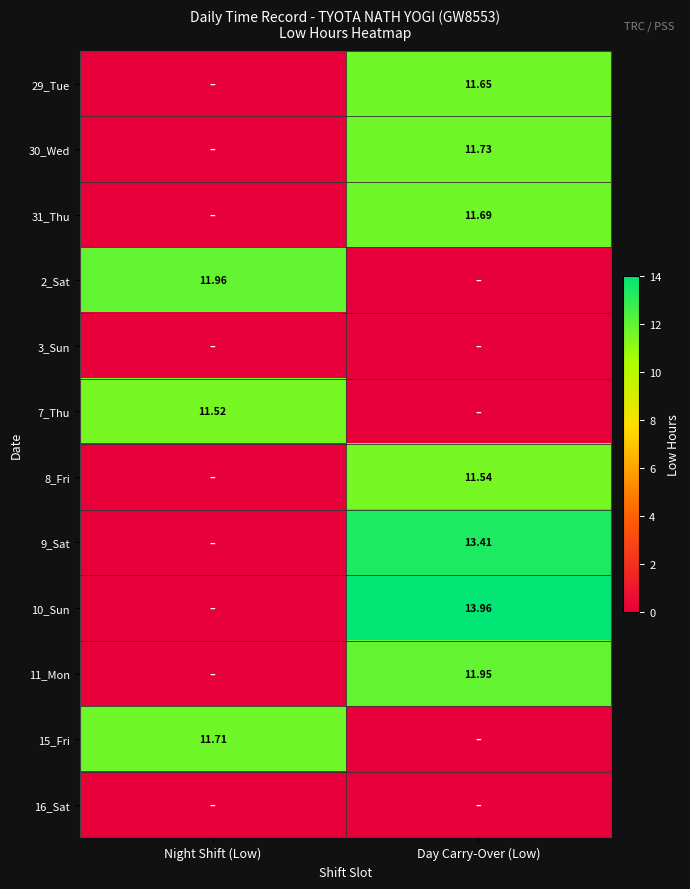

Is it true that 15_Fri equals 3.7 at Night Shift (Low)?

False